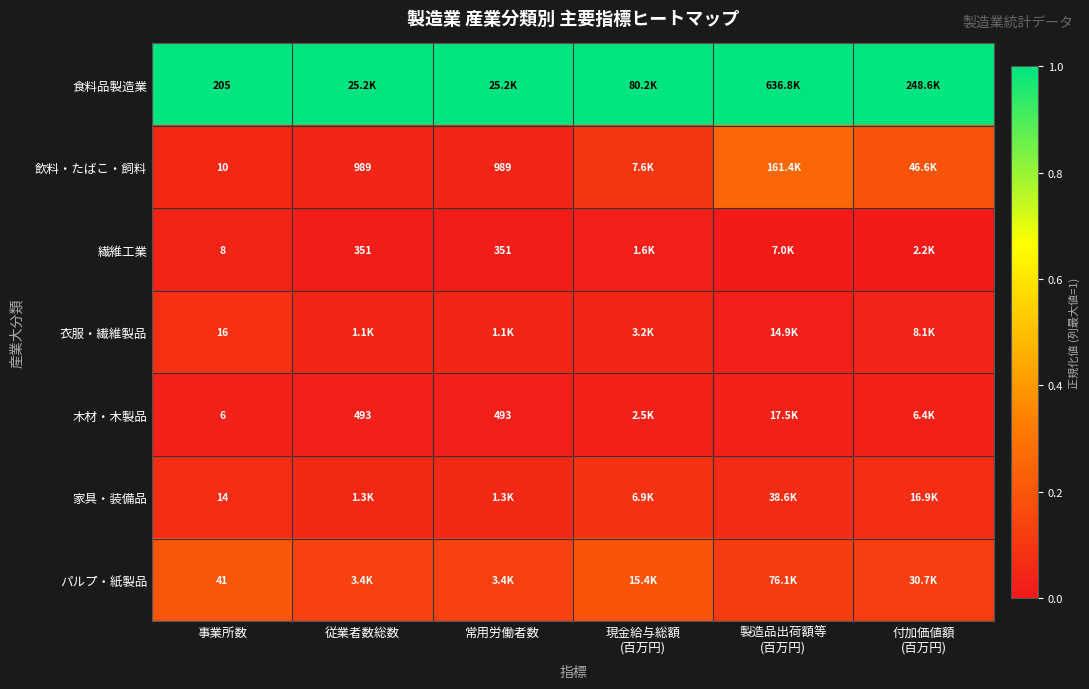

What is the maximum value shown in the chart?

1.0